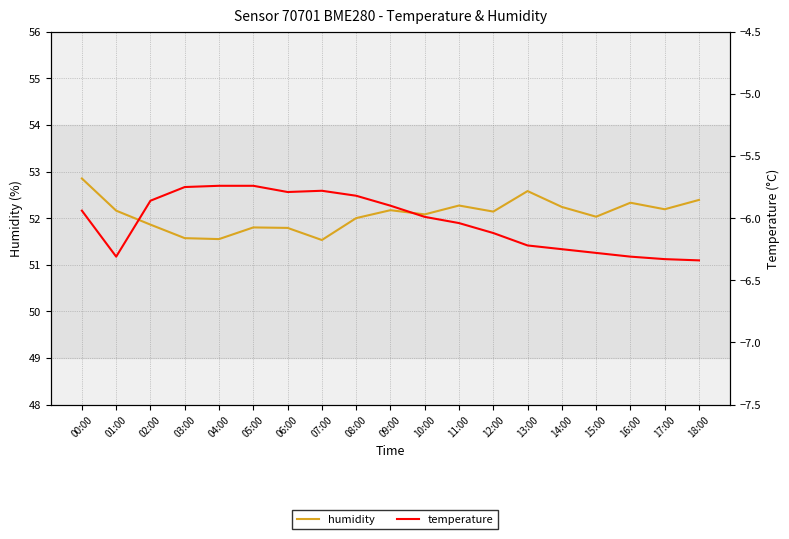

What is the difference between the highest and lowest values at 05:00?

57.5